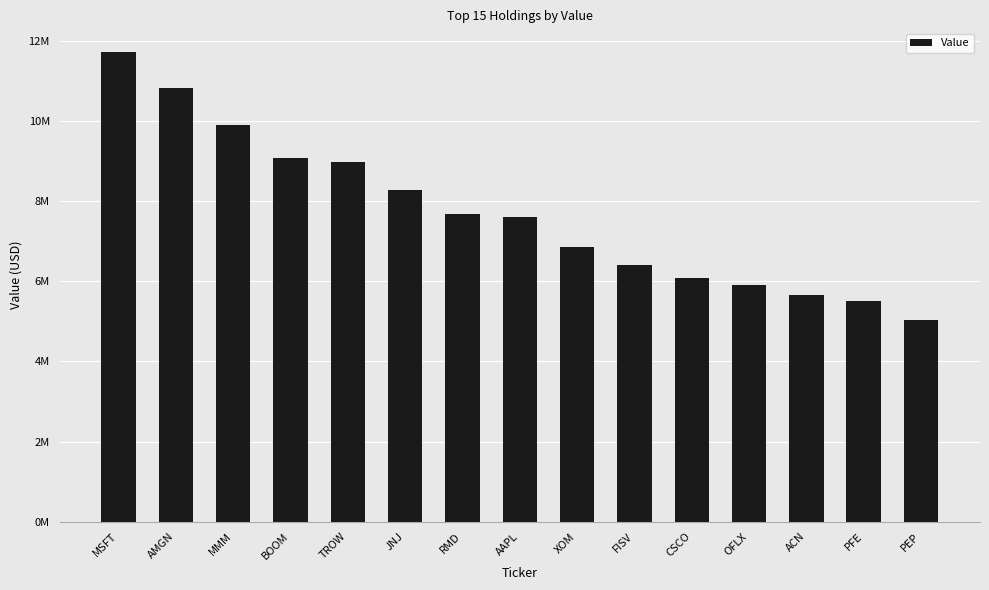

Are the bars horizontal?

No